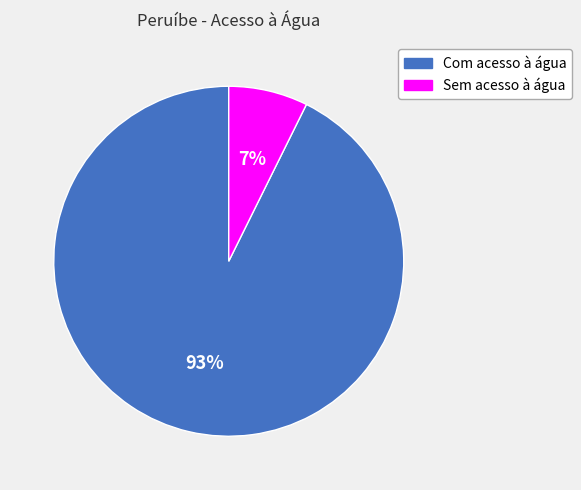

Between Sem acesso à água and Com acesso à água, which is larger?

Com acesso à água